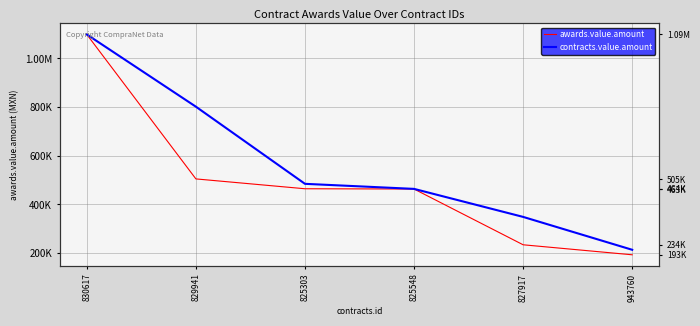

What is the value of the contracts.value.amount point at the 3rd from the left?

484879.2